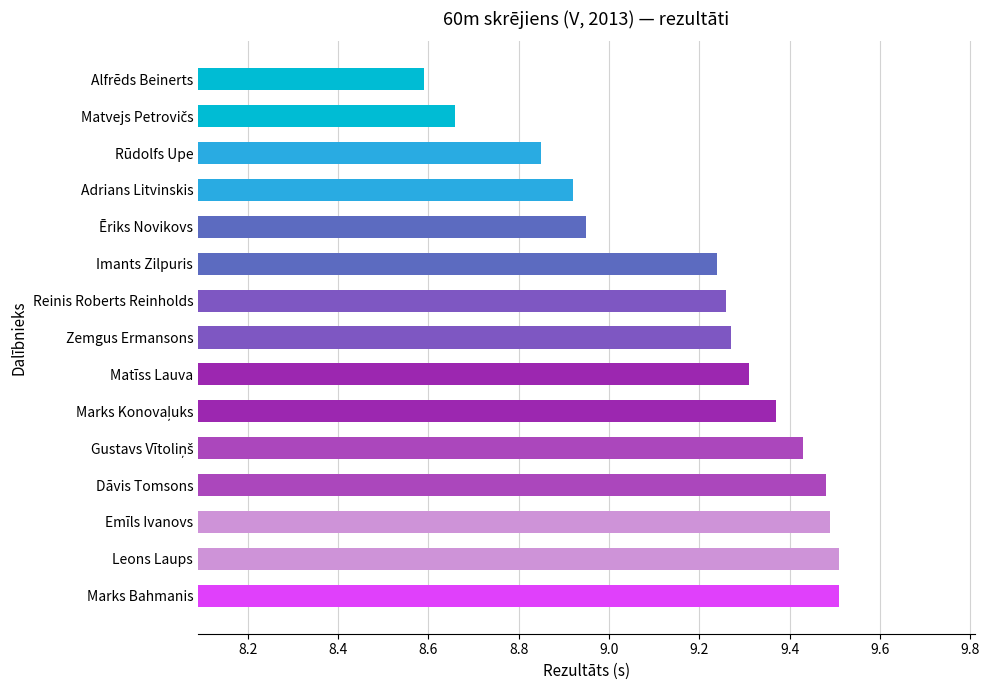

What is the sum of the values at Zemgus Ermansons and Ēriks Novikovs?

18.2